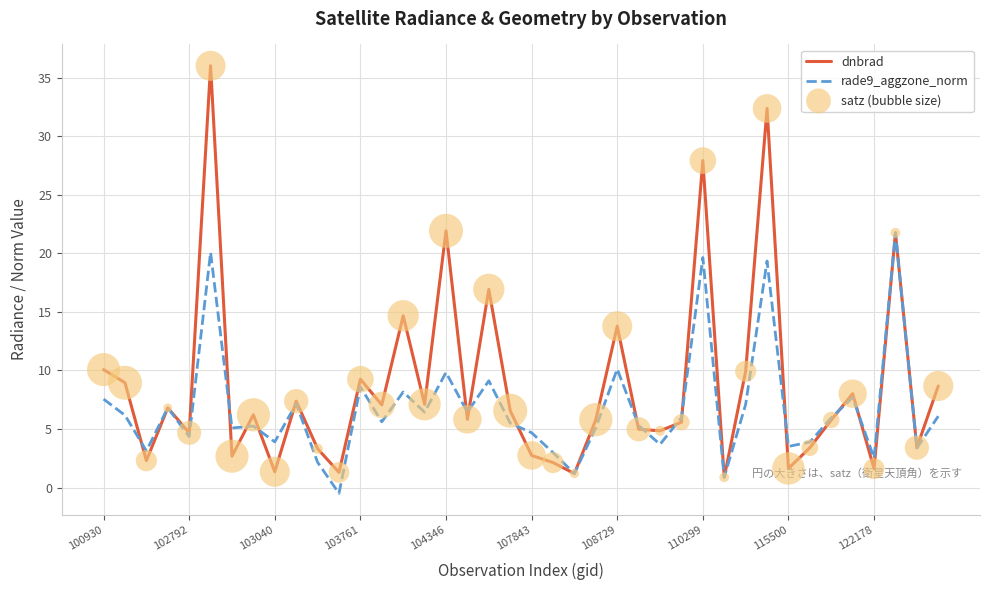

Which series has the largest total across all categories?

dnbrad